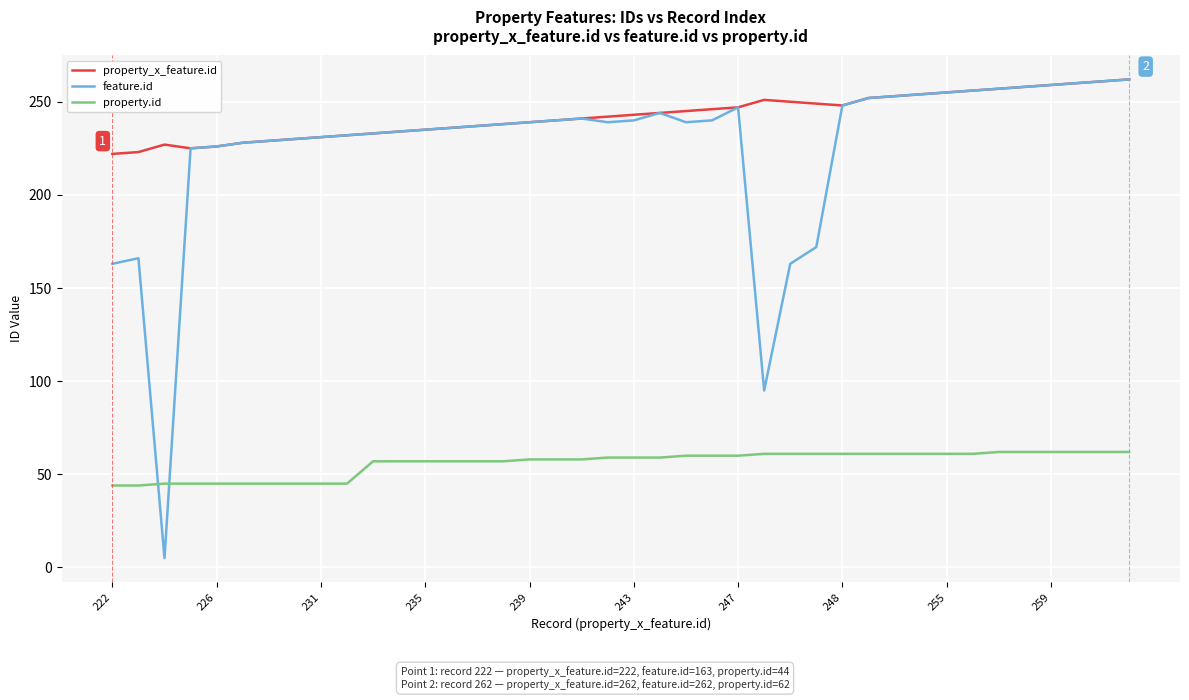

What is the maximum value for property_x_feature.id?

262